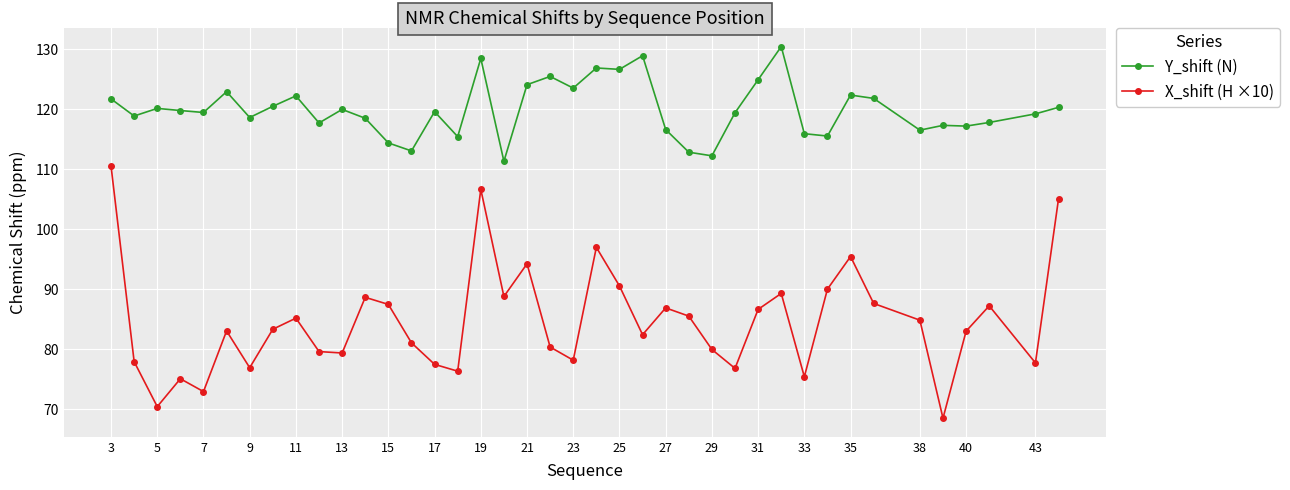

True or false: X_shift (H ×10) has more than 1 interior local peaks.

True